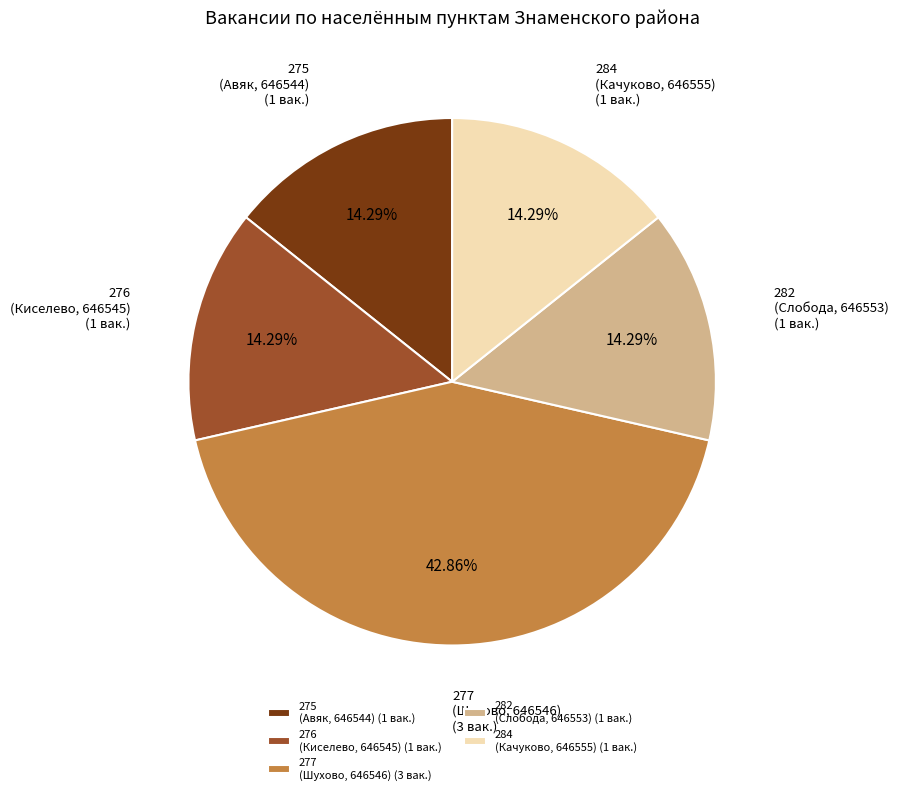

Combined, do 276 (Киселево, 646545) (1 вак.) and 282 (Слобода, 646553) (1 вак.) account for over 50%?

No